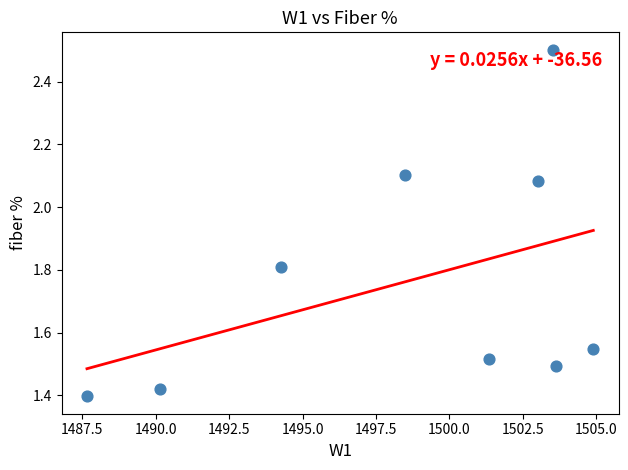

What is the range of Y values (max minus min)?

1.1